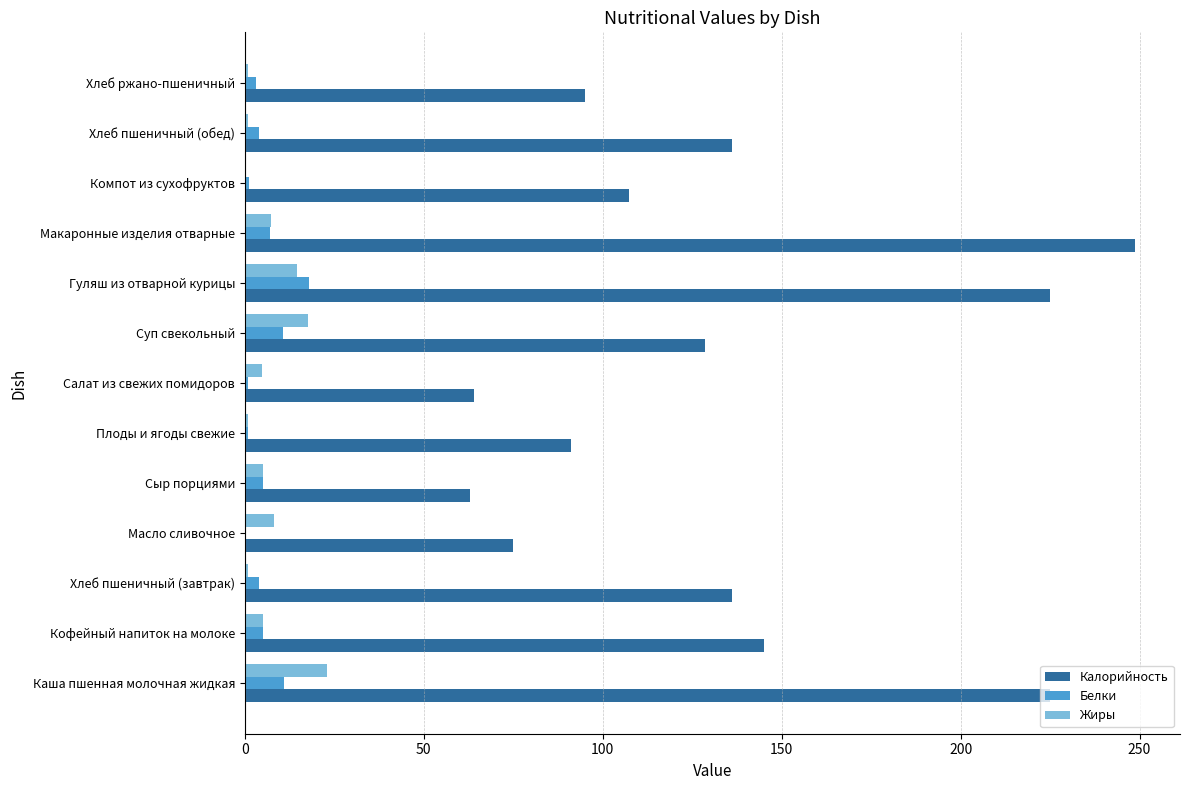

What is the average value of the Жиры series?

6.9